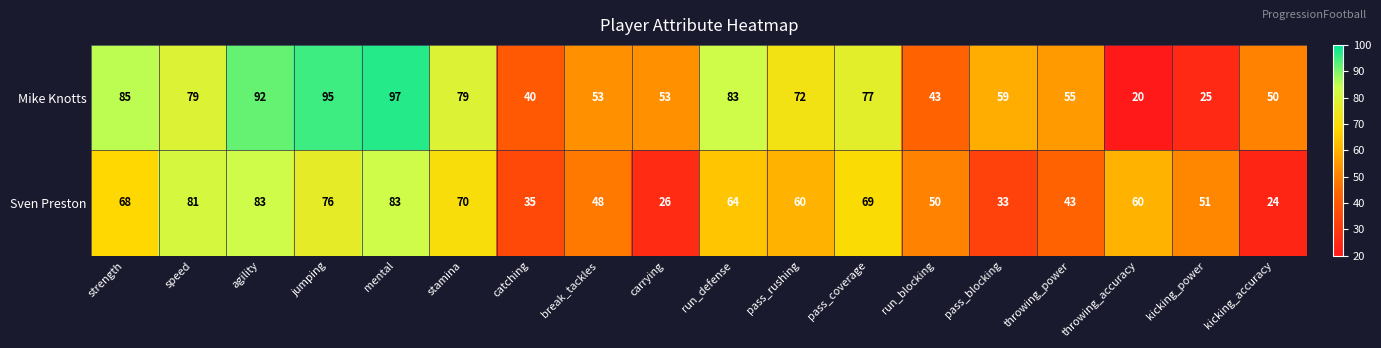

What is the minimum value shown in the chart?

20